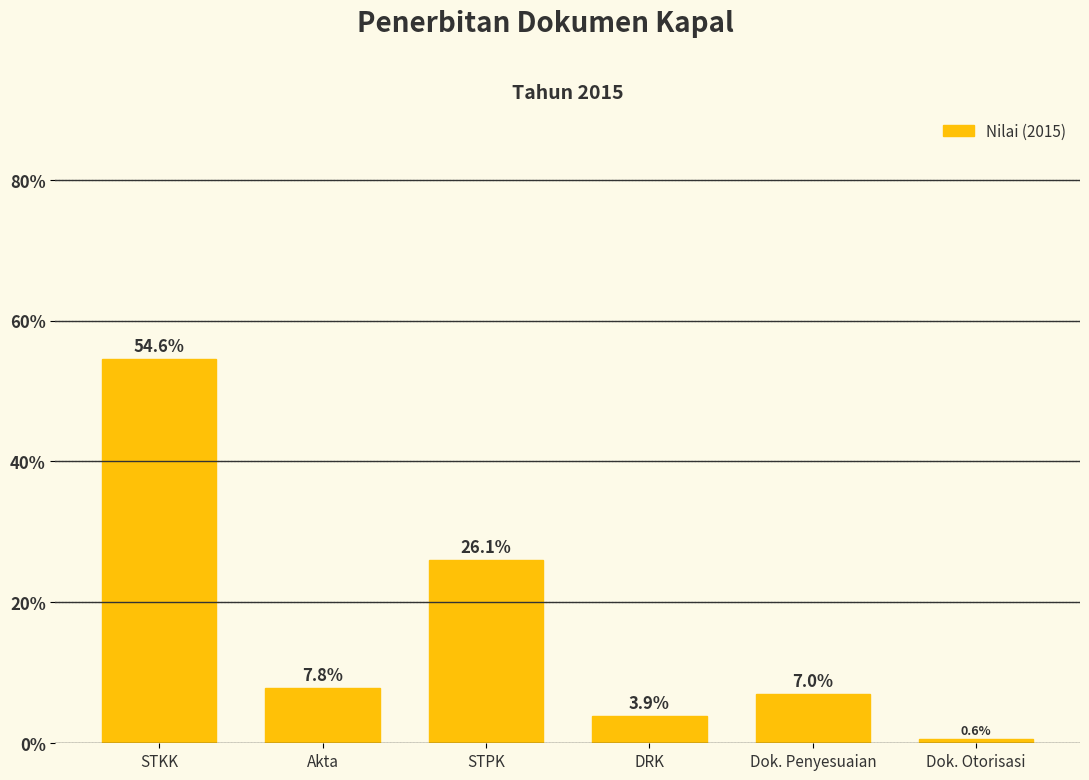

How many data points are less than 7?

2